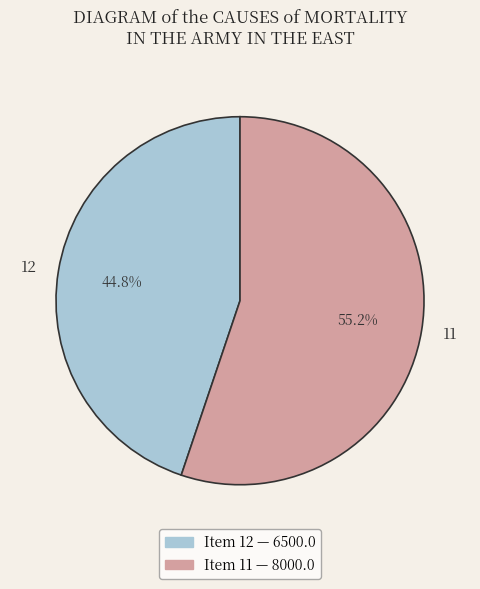

Rank the categories by value from lowest to highest.

12, 11